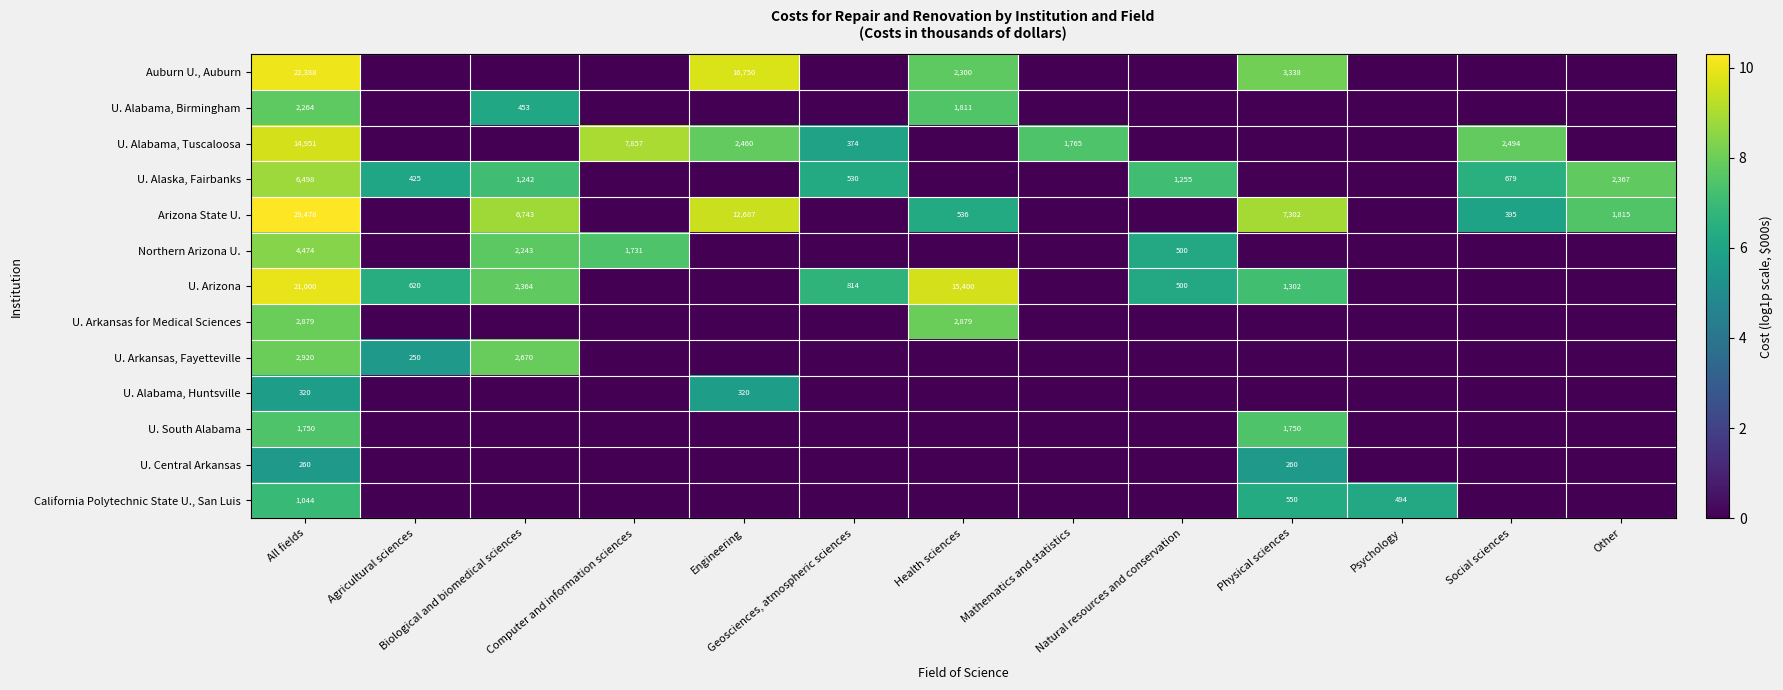

At how many categories does at least one series exceed 3?

13